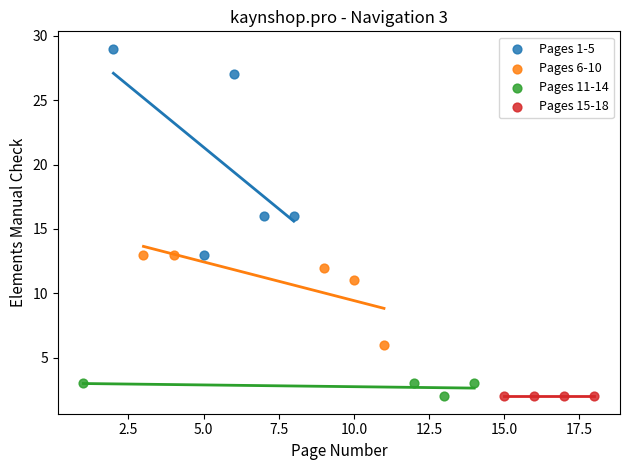

Which series contains the highest Y value?

Pages 1-5